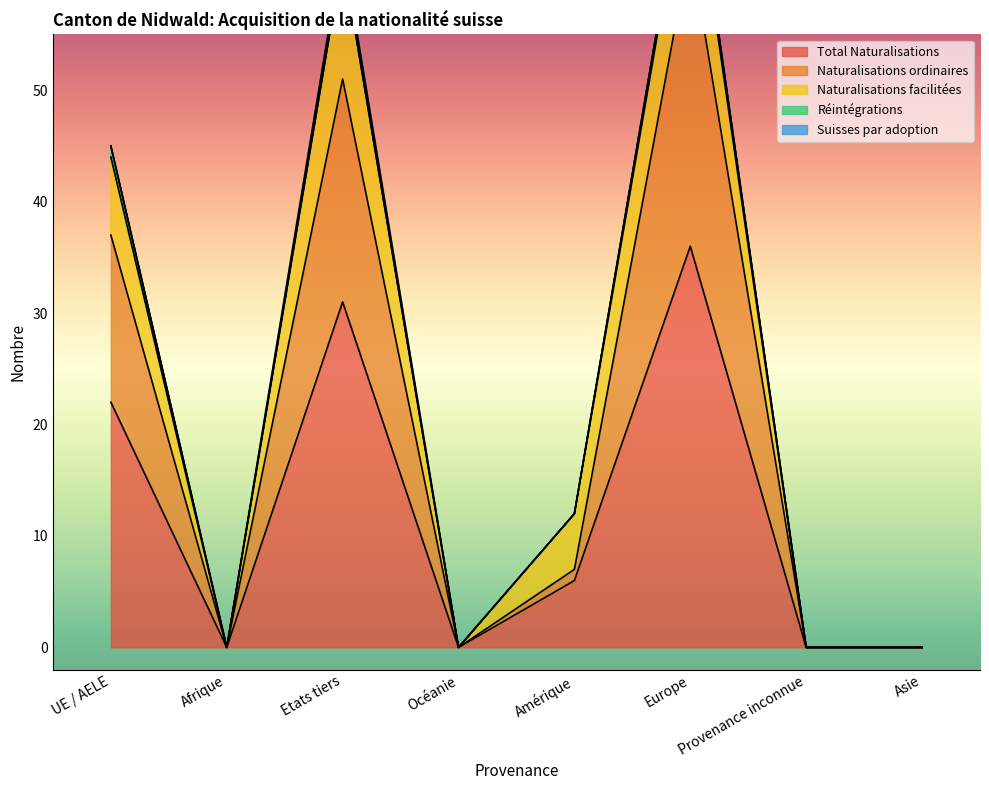

True or false: Total acquisition and Naturalisations ordinaires cross at least once.

False